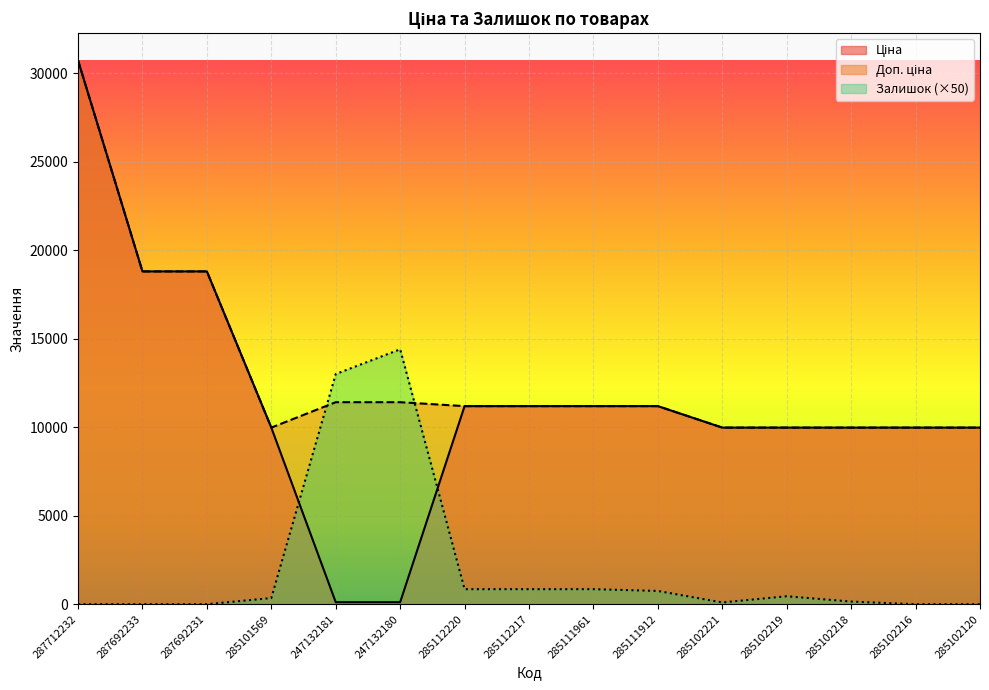

Rank the series by their maximum value, from highest to lowest.

Ціна, Доп. ціна, Залишок